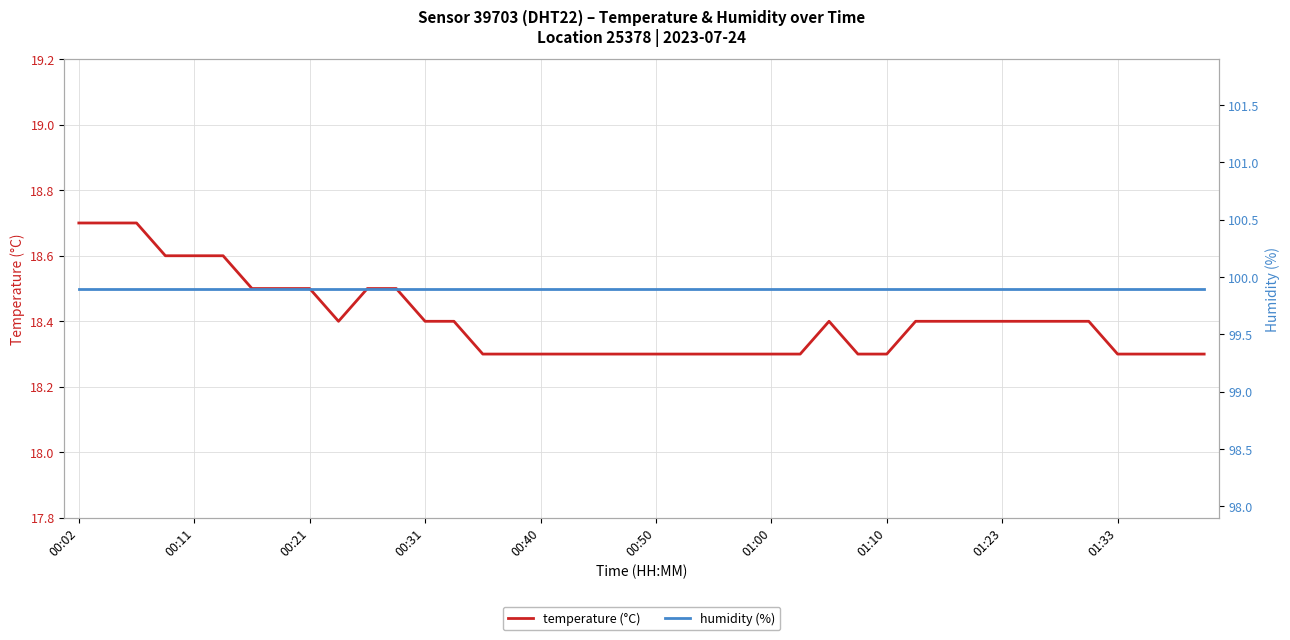

The value of temperature (°C) at 10 is 18.5. True or false?

True